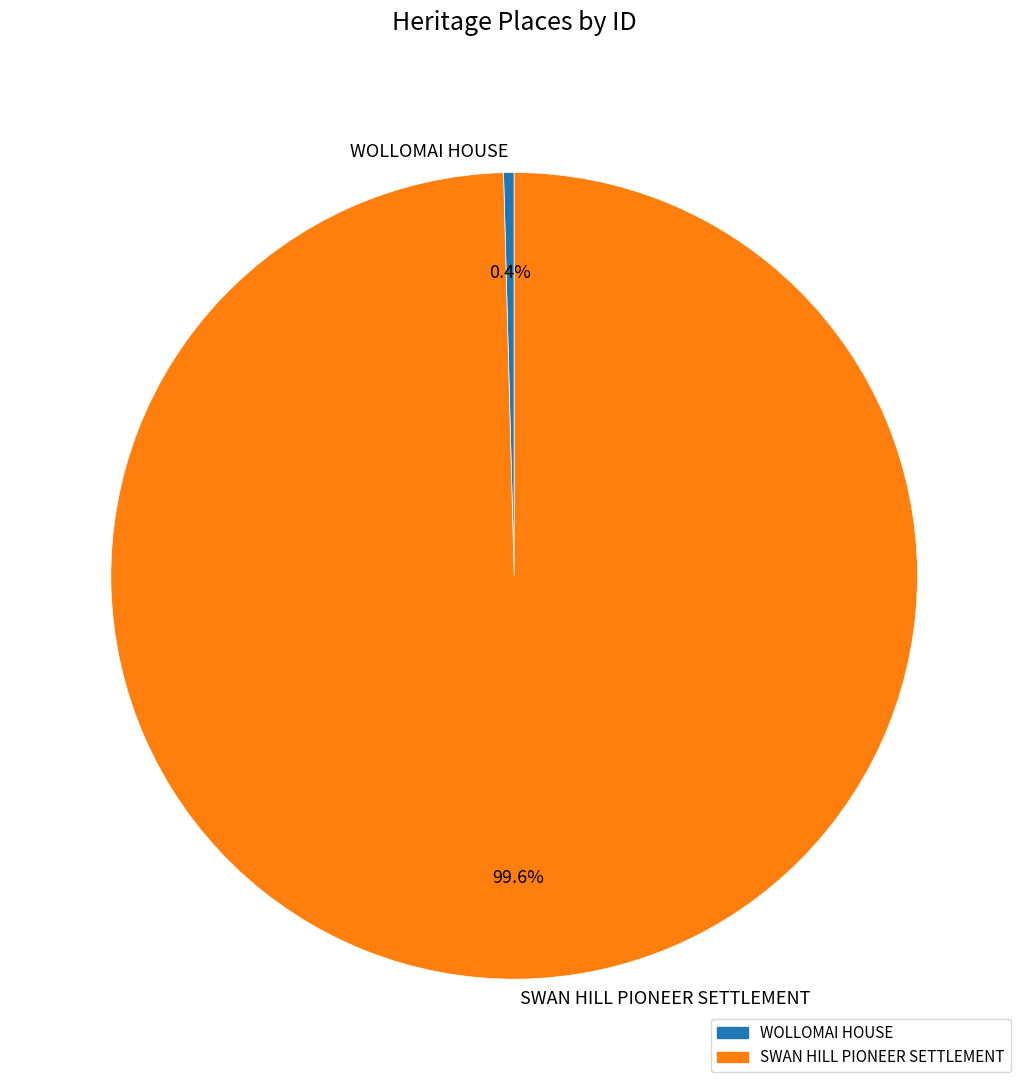

What is the smallest slice in the pie chart?

WOLLOMAI HOUSE